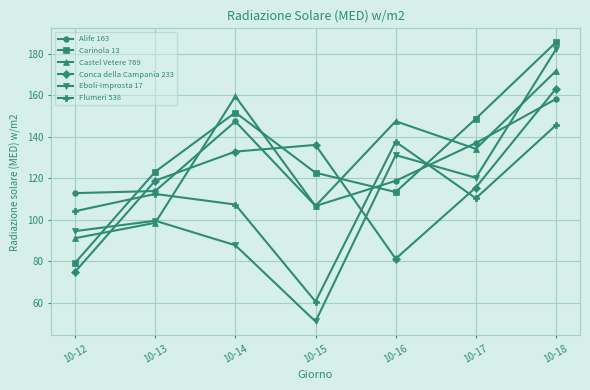

After their last crossing, which series has the higher values: Eboli-Improsta 17 or Flumeri 538?

Eboli-Improsta 17